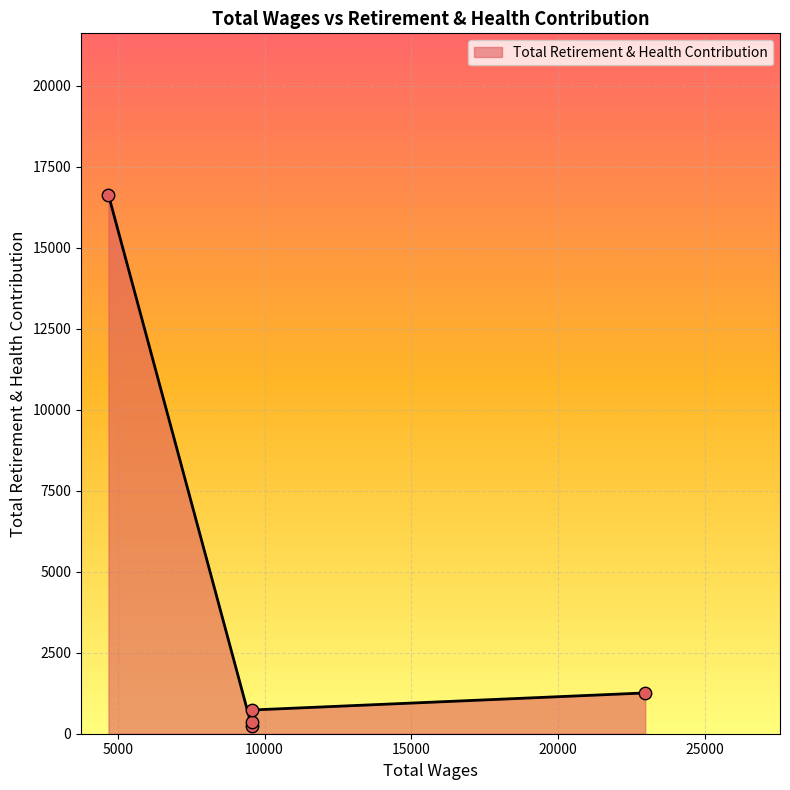

What is the change in value from 9562.0 to 9562.0?

-133